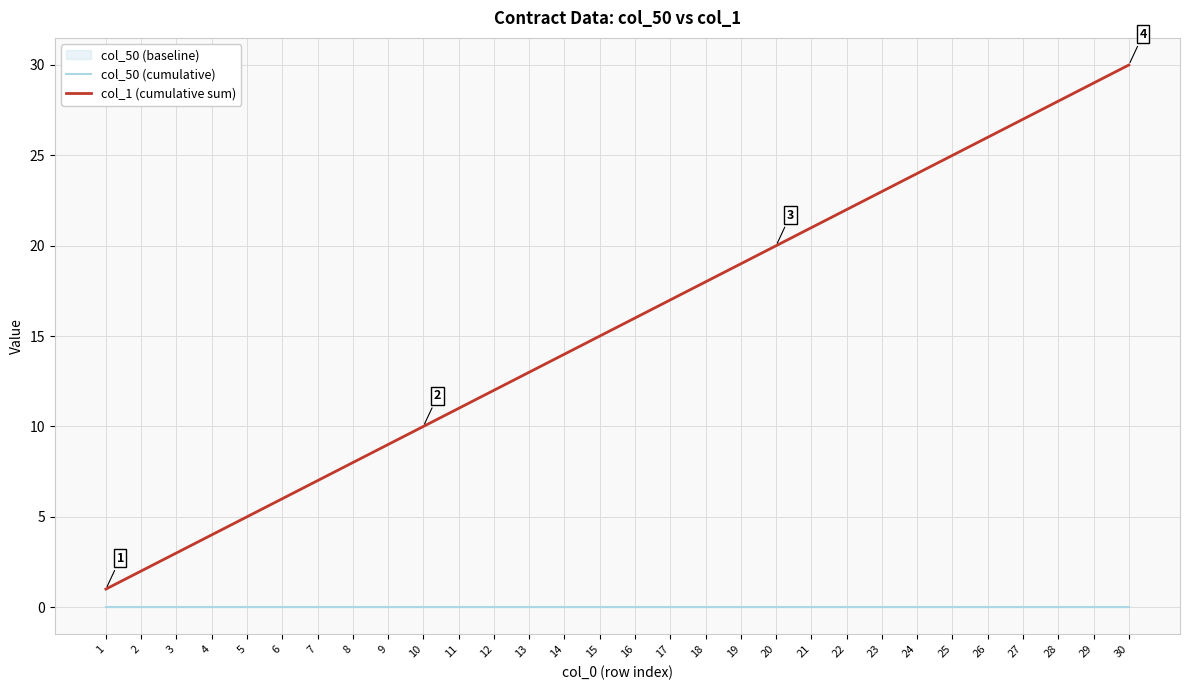

Which label corresponds to the largest value in the chart?

30